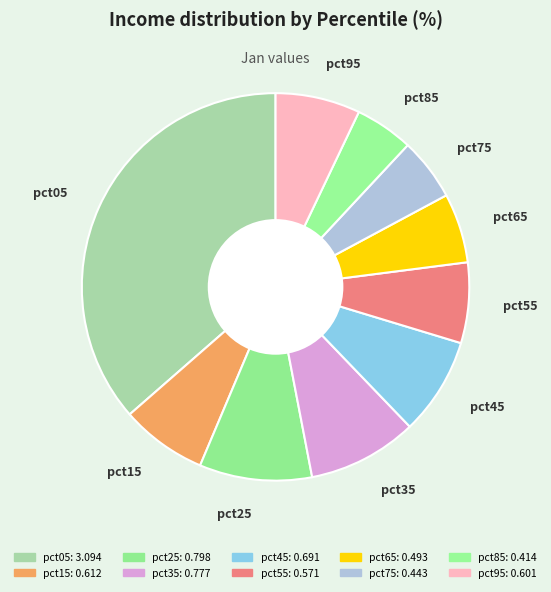

How many segments does this pie chart have?

10